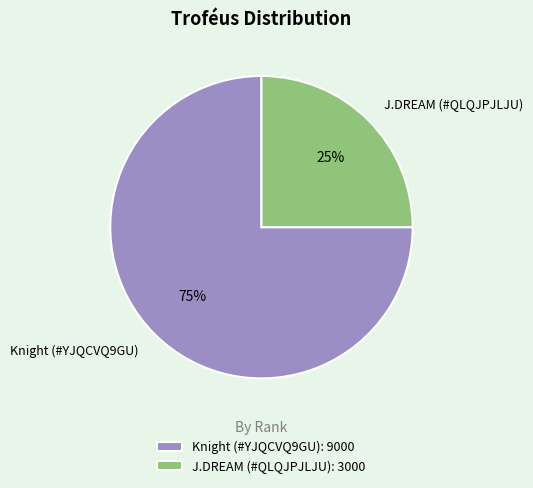

To the nearest percent, what is the difference between the J.DREAM (#QLQJPJLJU) and Knight (#YJQCVQ9GU) slice percentages?

50%